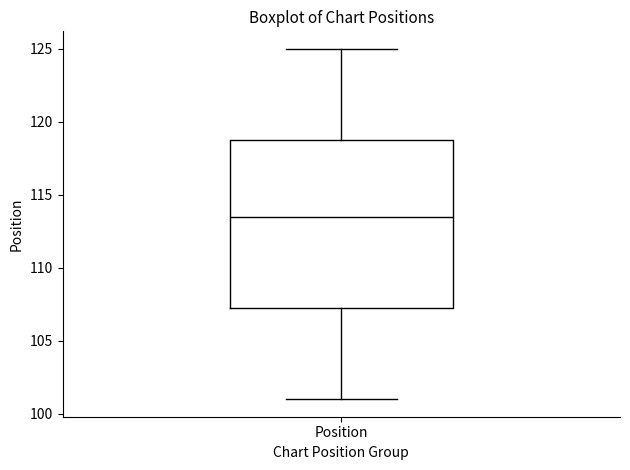

Where does the lower whisker of the box for Position end on the y-axis? The values are not printed on the chart, so give them approximately, as read against the axis.

101.0